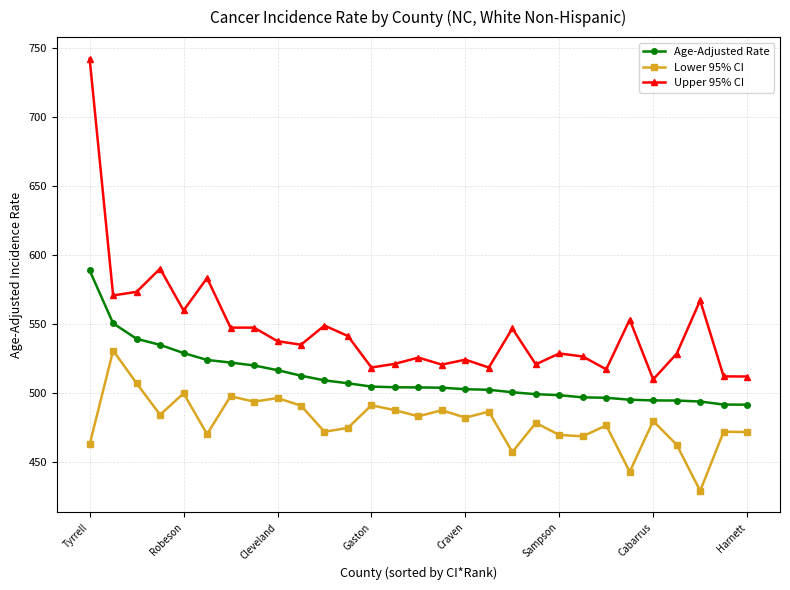

List the series in order of their peak value, highest first.

Upper 95% CI, Age-Adjusted Rate, Lower 95% CI